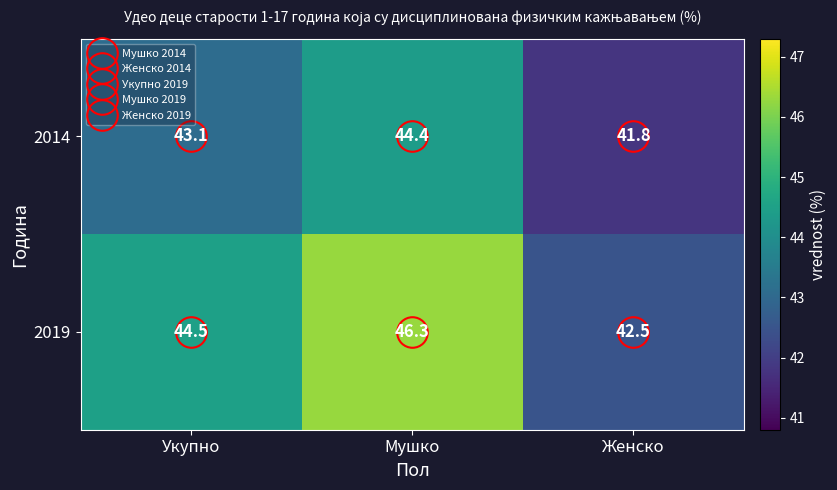

How many series are shown in this chart?

2